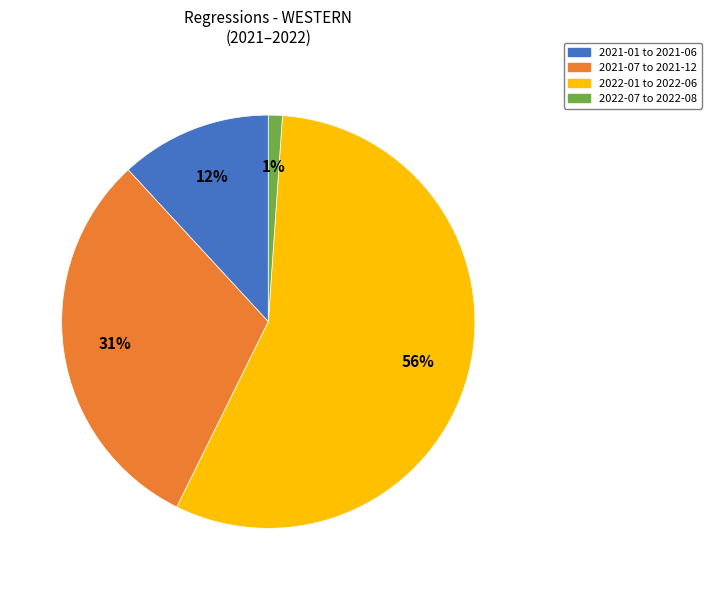

Count the number of slices in the pie.

4